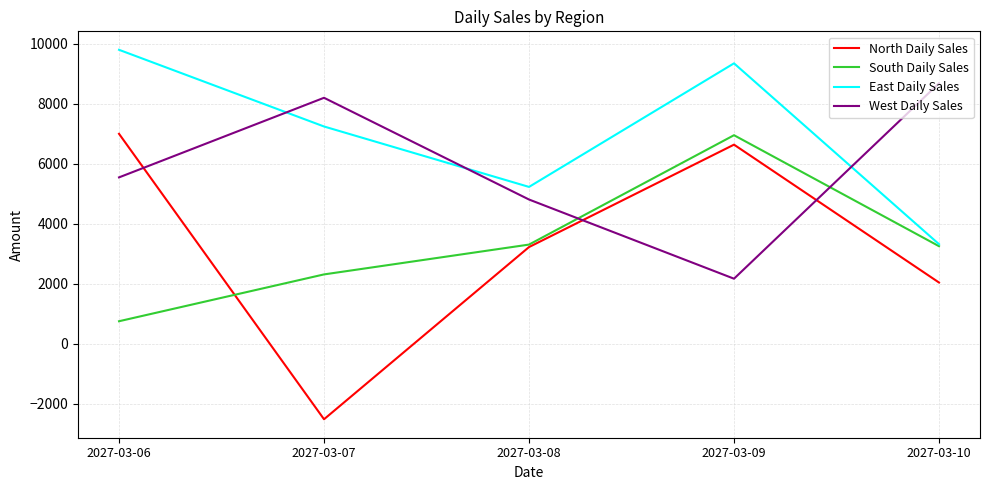

True or false: North Daily Sales has a value of 3225.5 at 2027-03-08.

True